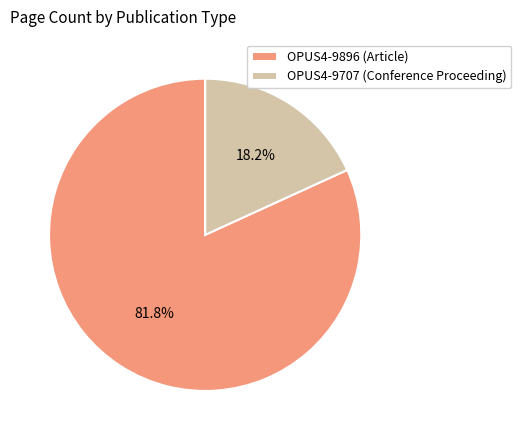

Count the number of slices in the pie.

2